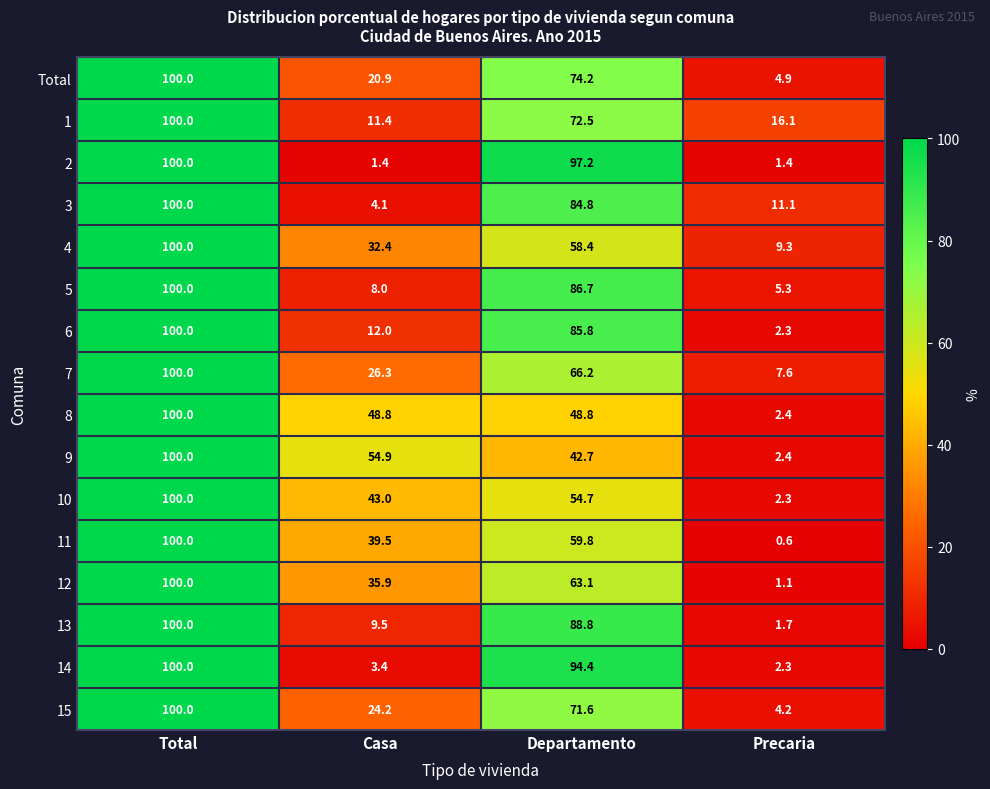

Which category has the lowest value across all series?

Precaria